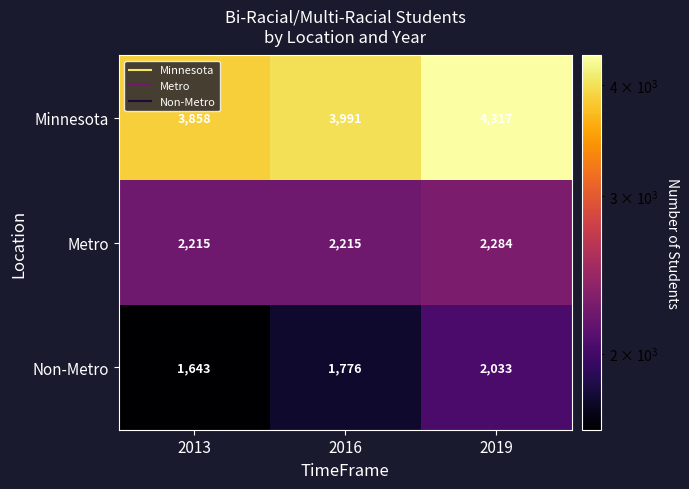

What is the total value across all series at 2013?

7716